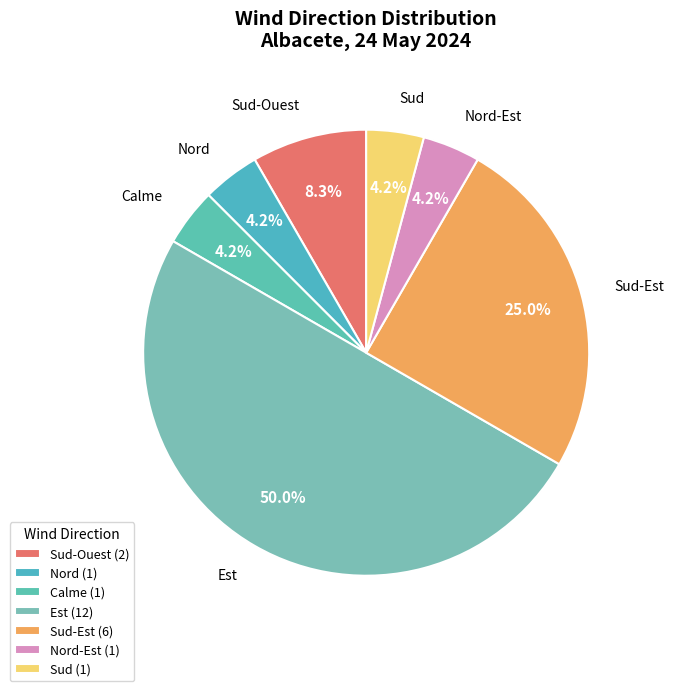

Which category has the biggest portion of the pie?

Est